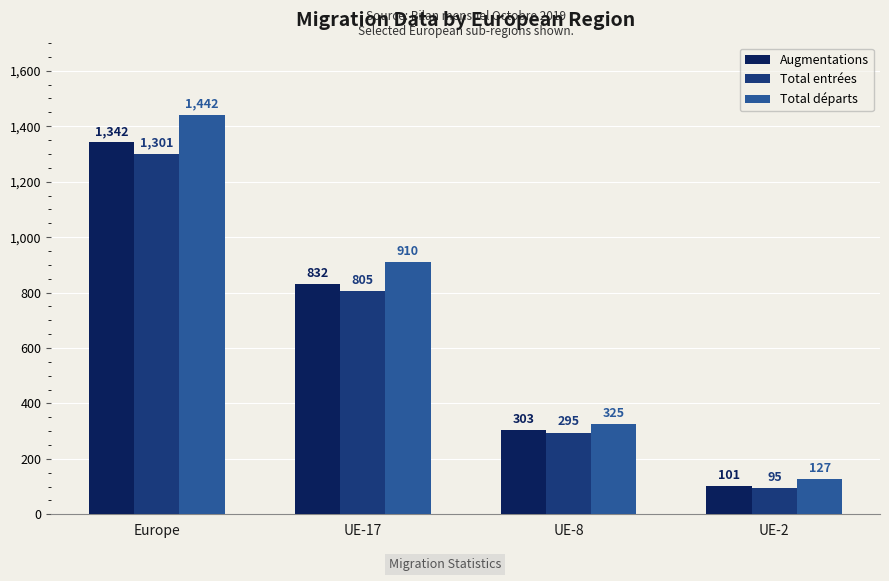

What is the maximum value shown in the chart?

1442